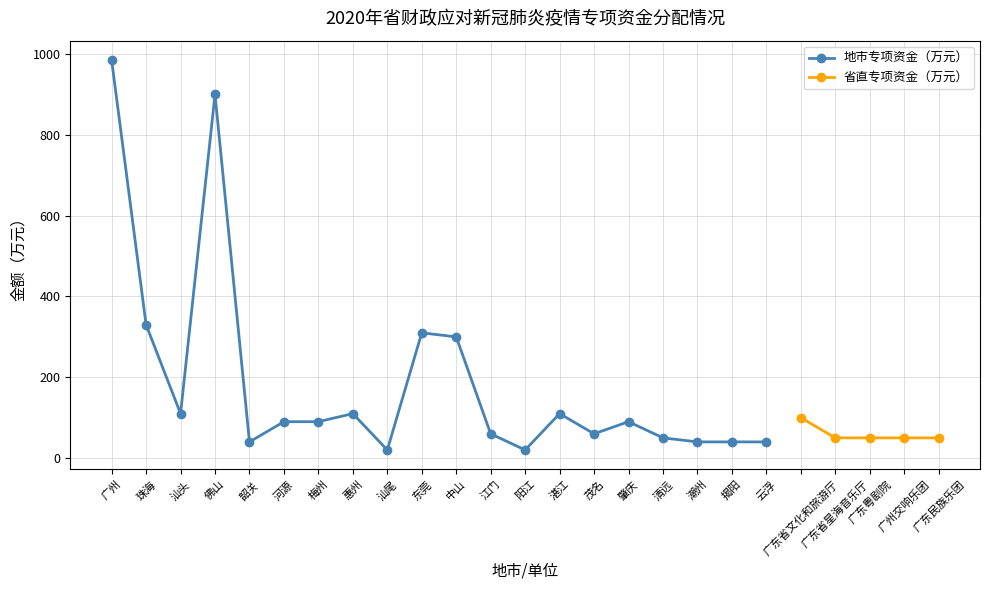

What is the value of the 地市专项资金（万元） point at the 4th from the left?

900